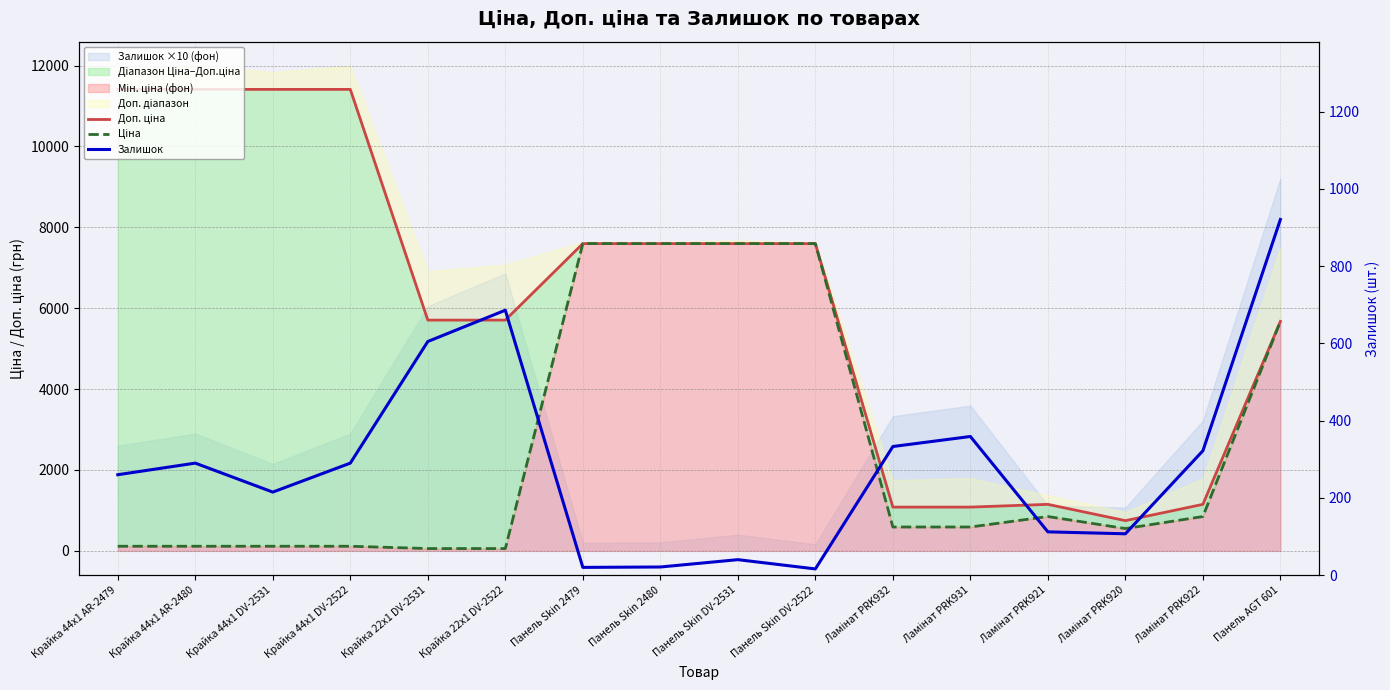

How many data points in Доп. ціна are above 7596?

8